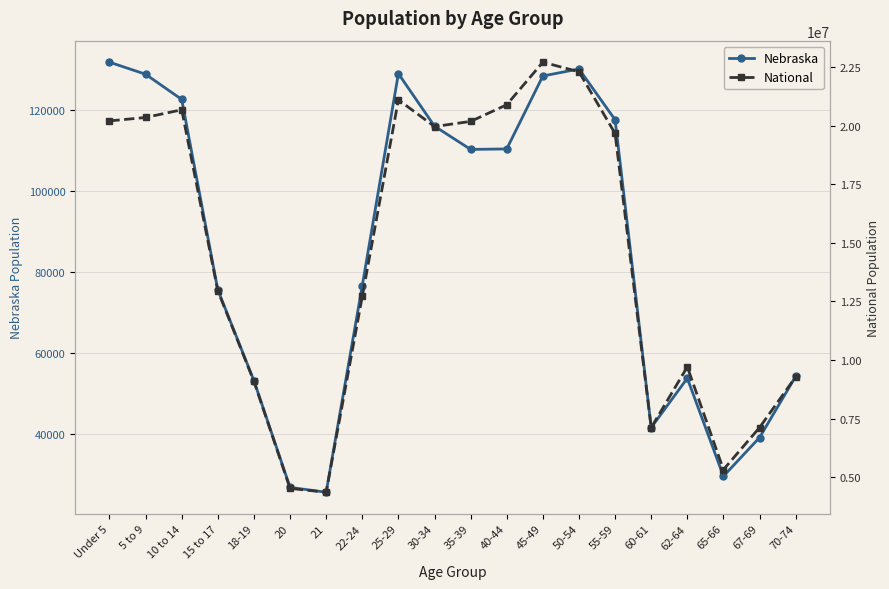

At which category is the sum across all series the highest?

45-49